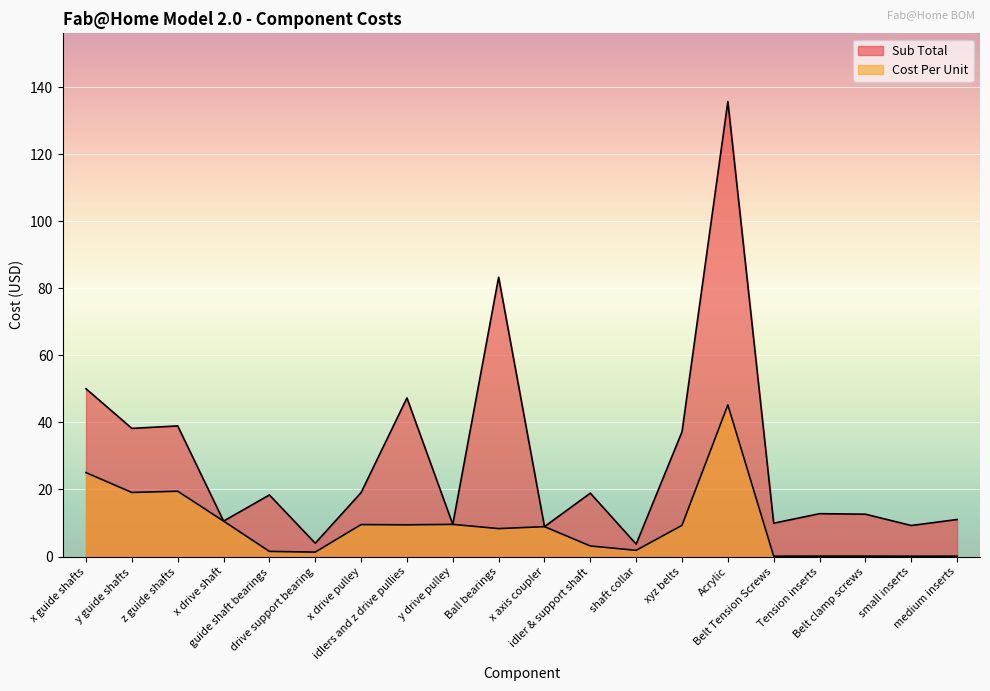

Is it true that Sub Total equals 65.2 at x guide shafts?

False